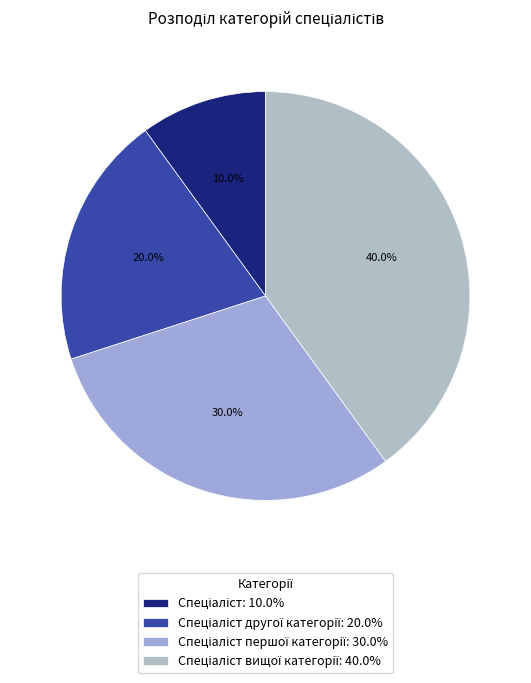

How many segments does this pie chart have?

4